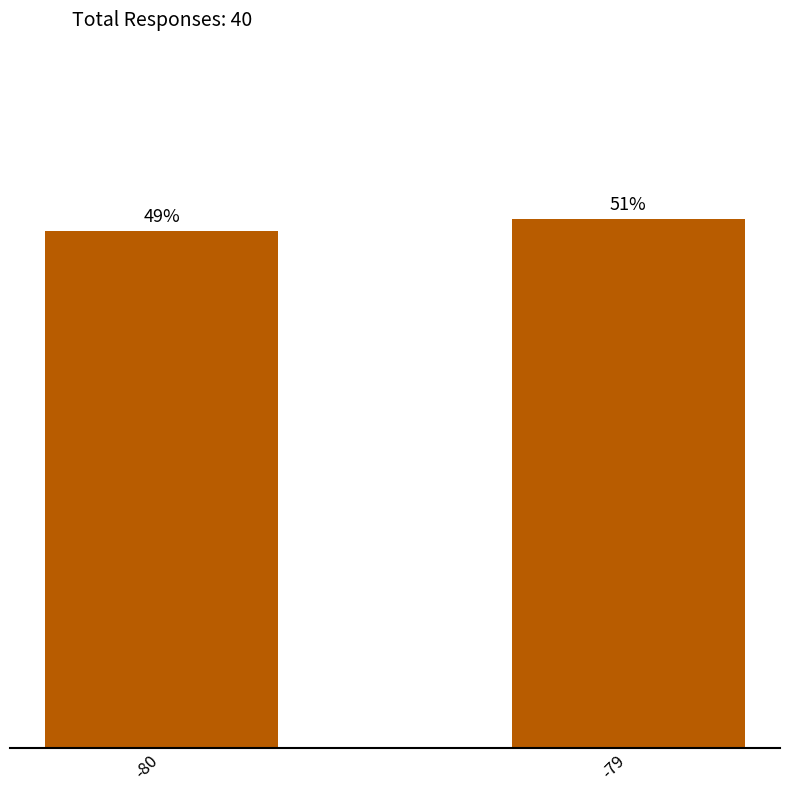

Does the chart contain any negative values?

No